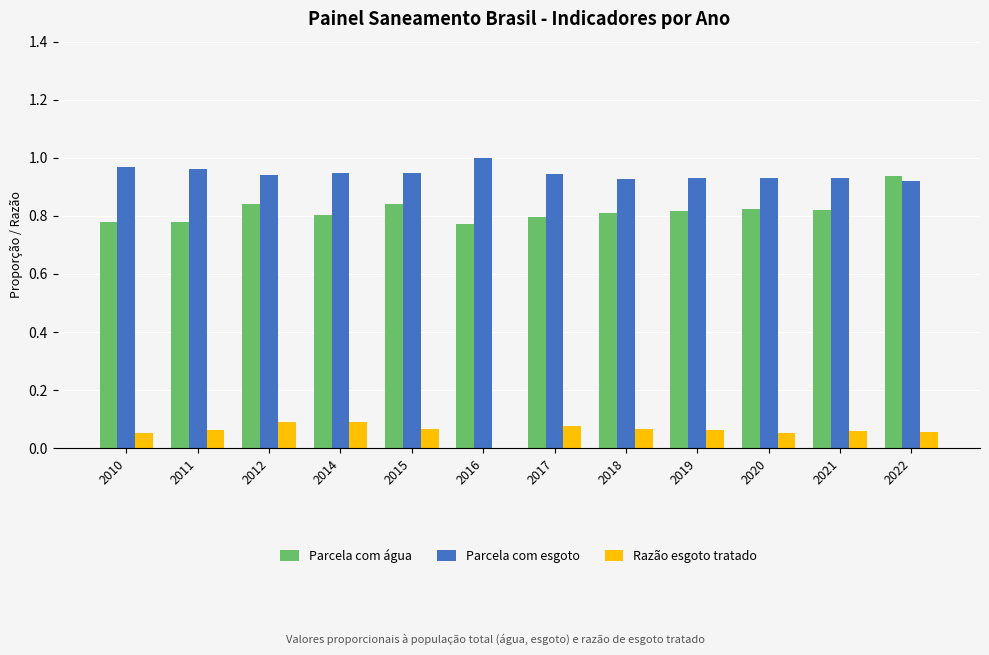

What are all the series names shown in the legend?

Parcela com água, Parcela com esgoto, Razão esgoto tratado